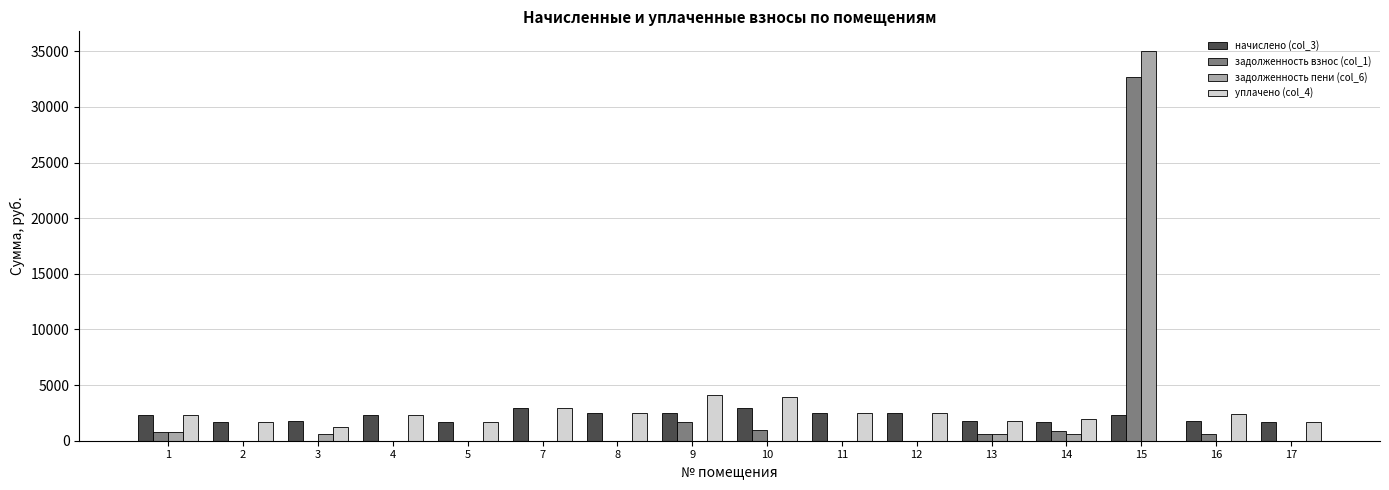

Is the value of уплачено (col_4) at 5 greater than the value of задолженность пени (col_6) at 13?

Yes